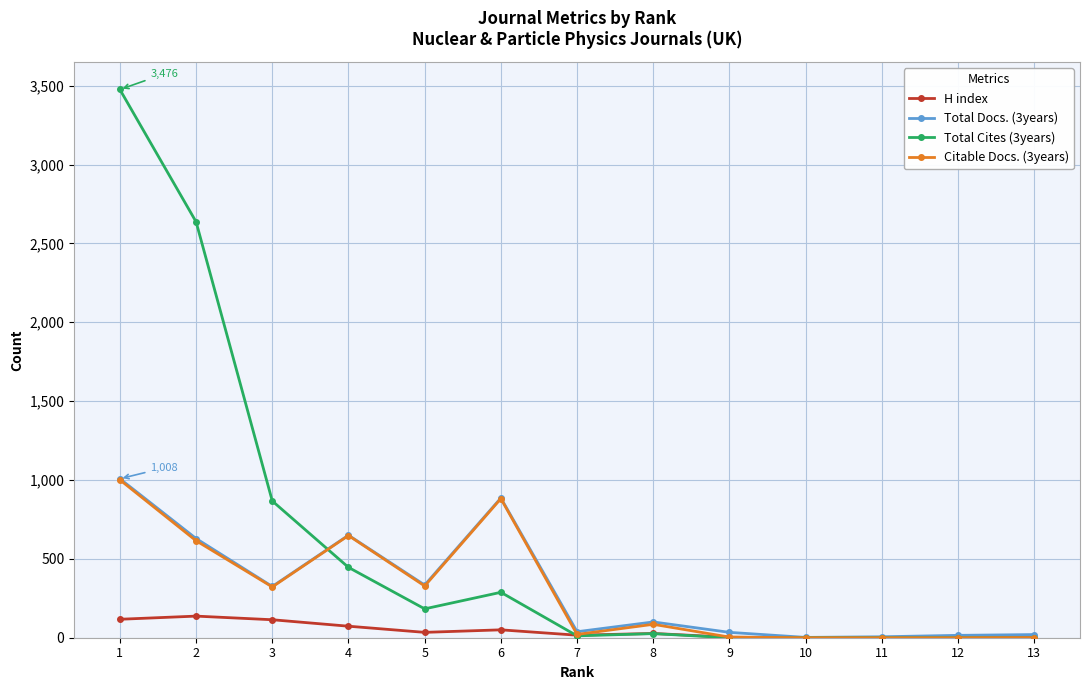

What is the value of the Total Docs. (3years) point at the 4th from the left?

650